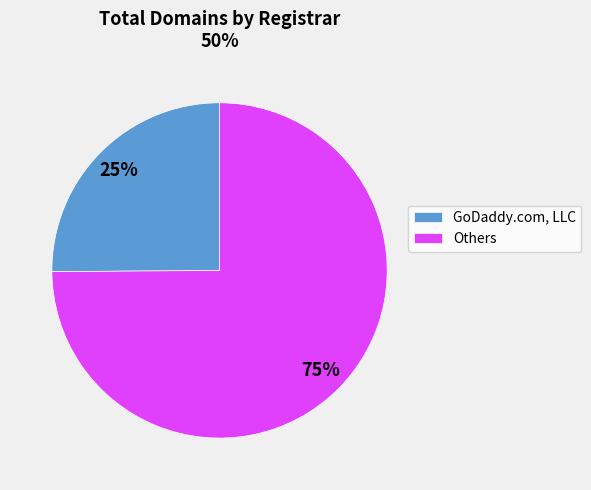

To the nearest percent, what is the difference between the largest and smallest slice percentages?

50%